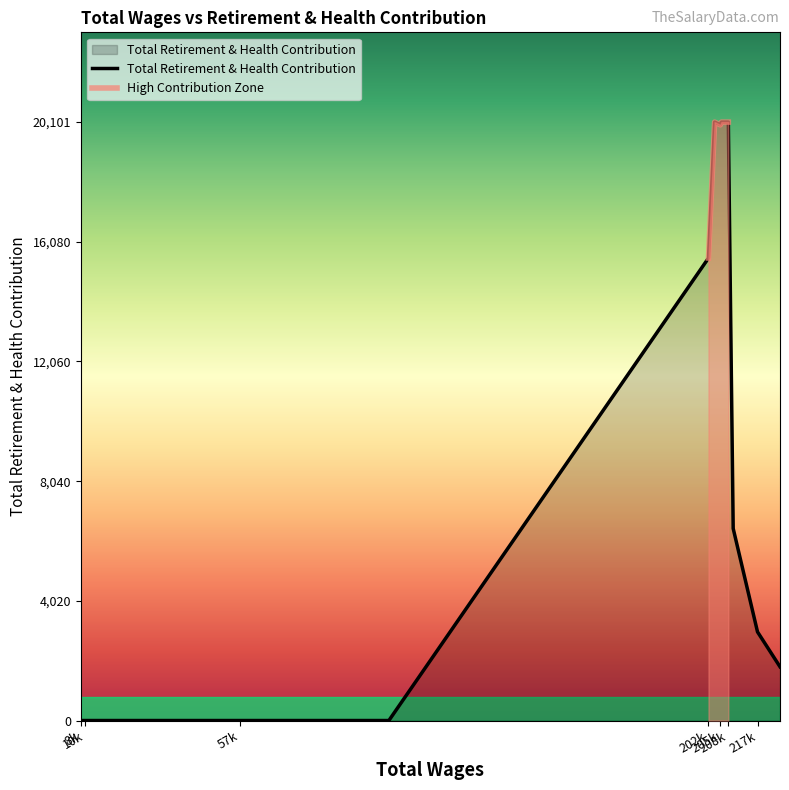

Between 206237.0 and 217375.0, which is larger?

206237.0